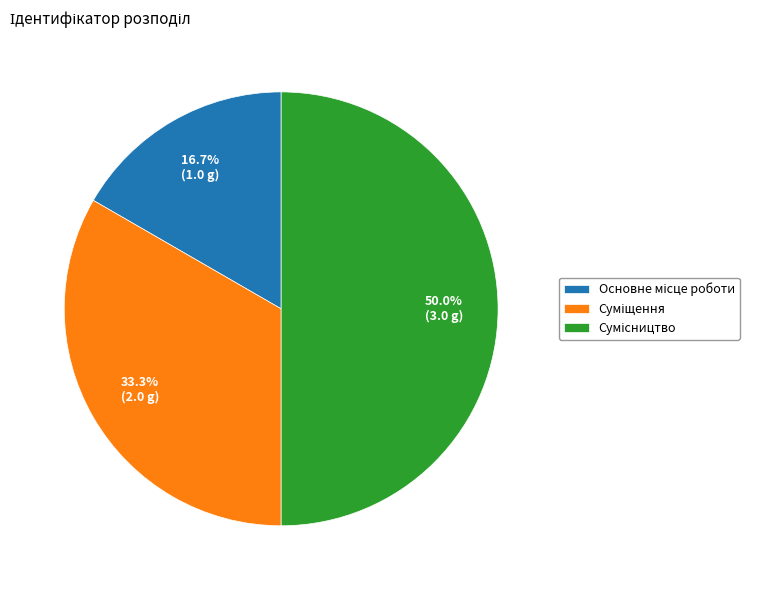

How many slices are in this pie chart?

3